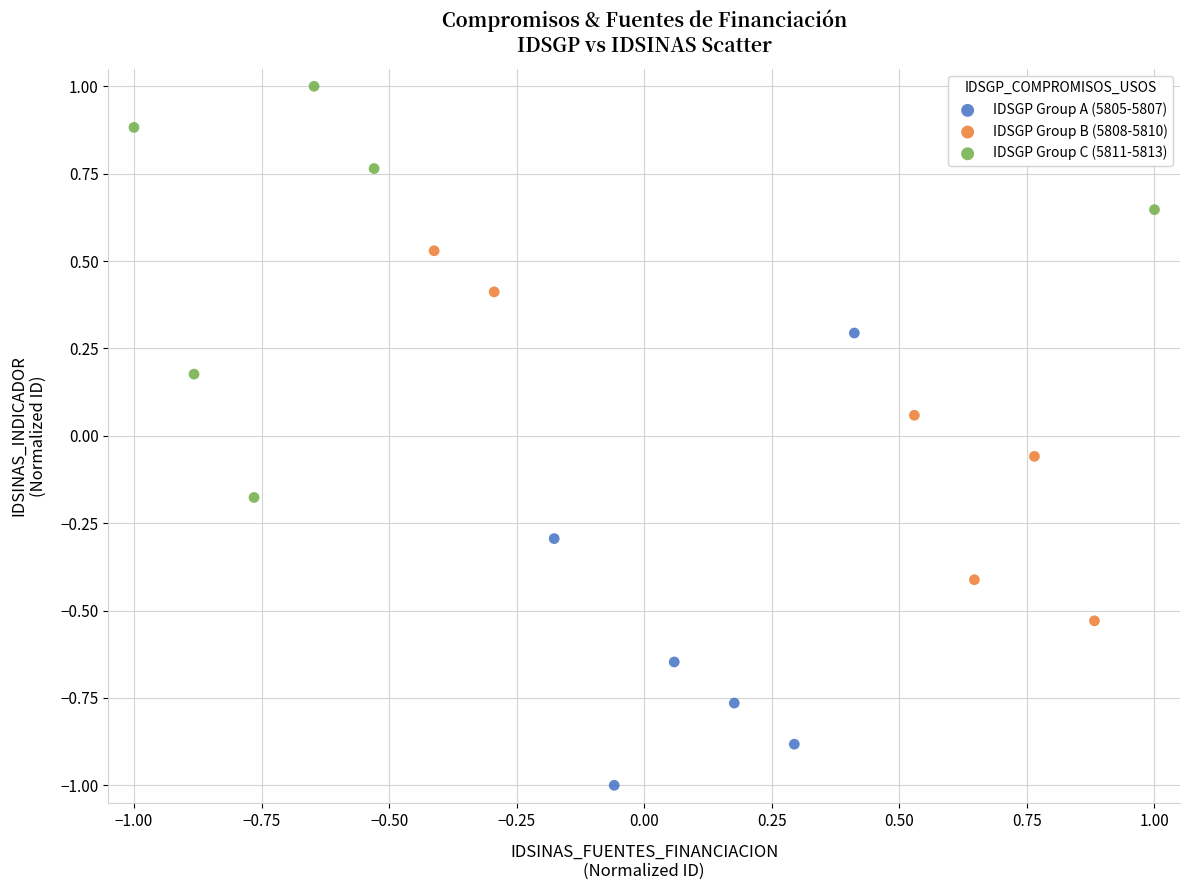

Which series has the largest Y range (max minus min)?

IDSGP Group A (5805-5807)